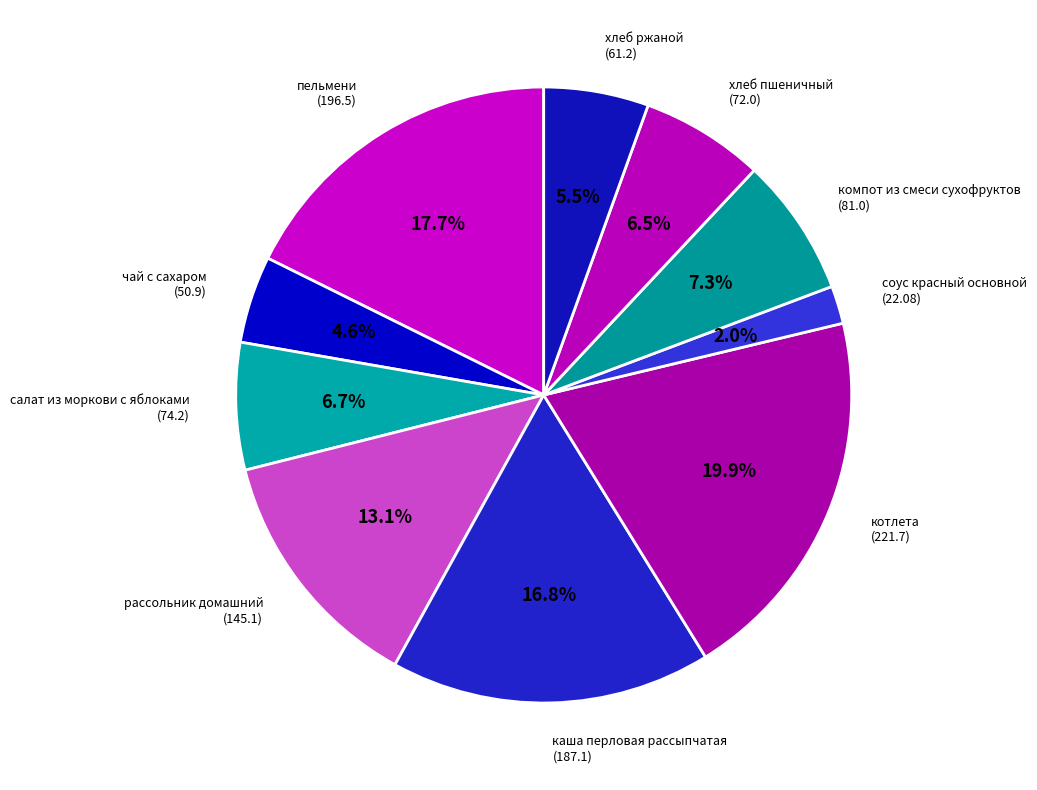

To the nearest percent, what is the difference between the largest and smallest slice percentages?

18%